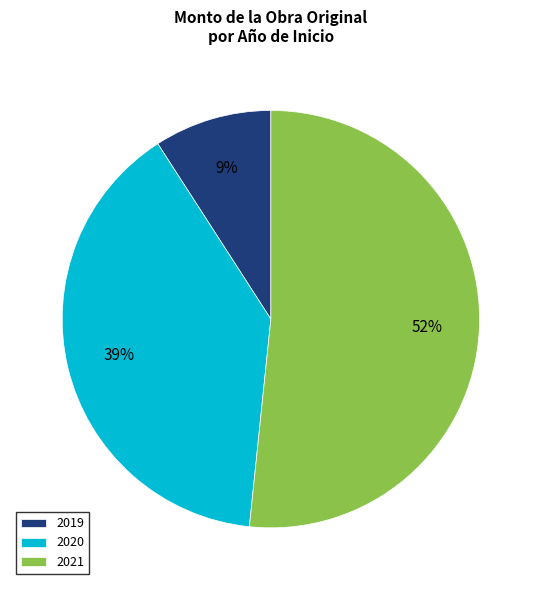

To the nearest percent, what percentage of the pie is 2020?

39%